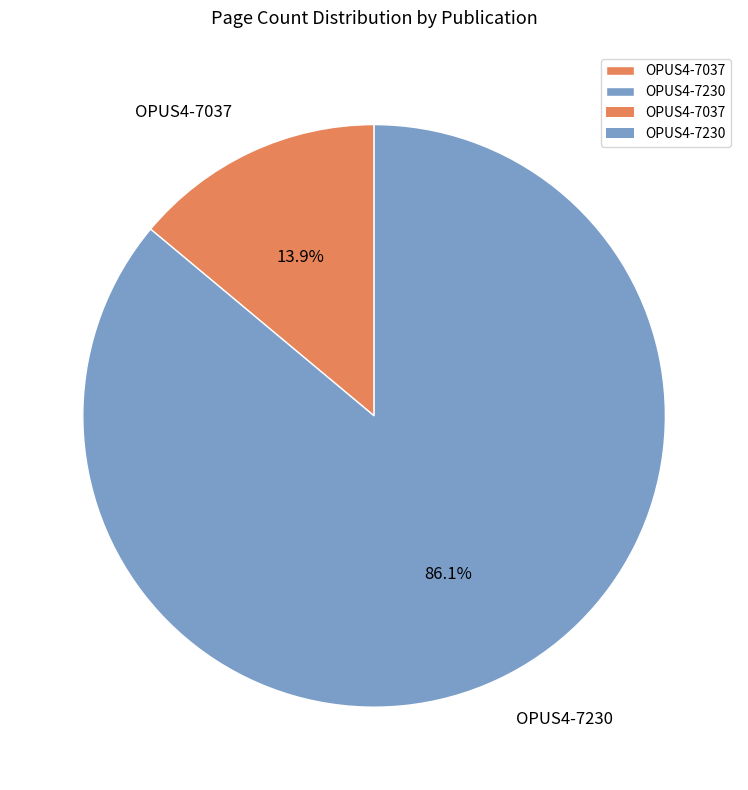

The OPUS4-7037 slice represents 7% of the pie. True or false?

False